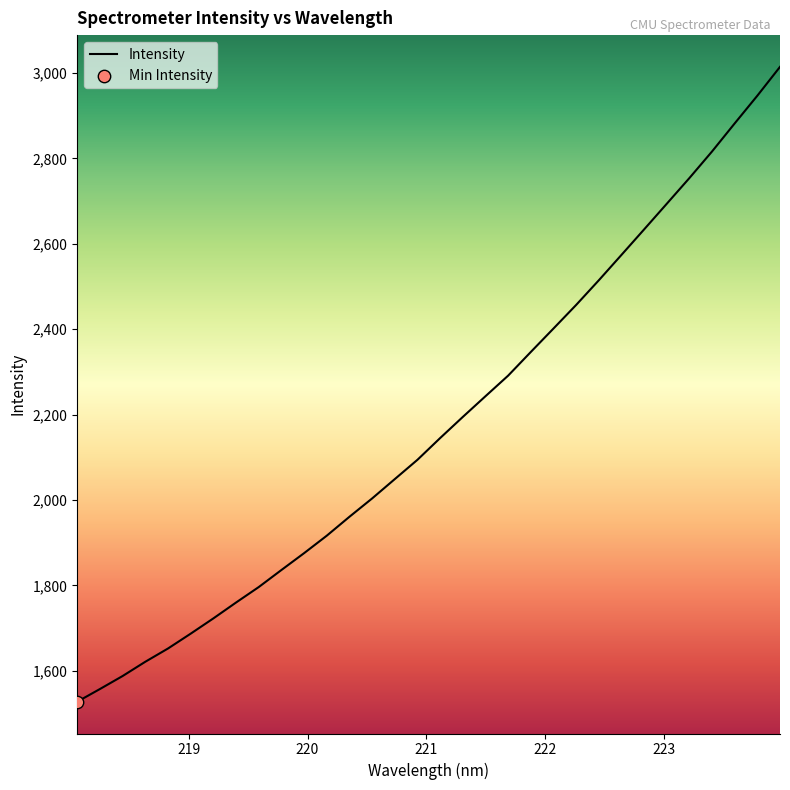

What is the difference between the maximum and minimum values?

1486.4